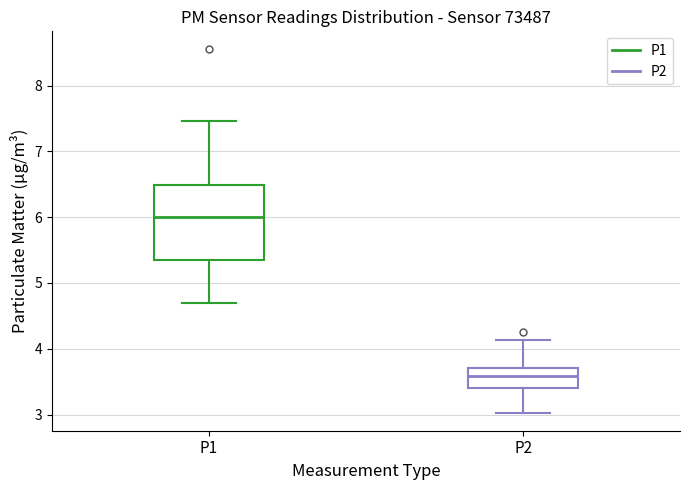

Reading left to right, read every box against the y-axis: the position of its median line, the range the box covers, and the ends of its whiskers. The values are not printed on the chart, so give them approximately, as read against the axis.

P1: median 6.0, box 5.4 to 6.5, whiskers 4.7 to 7.5
P2: median 3.6, box 3.4 to 3.7, whiskers 3.0 to 4.1